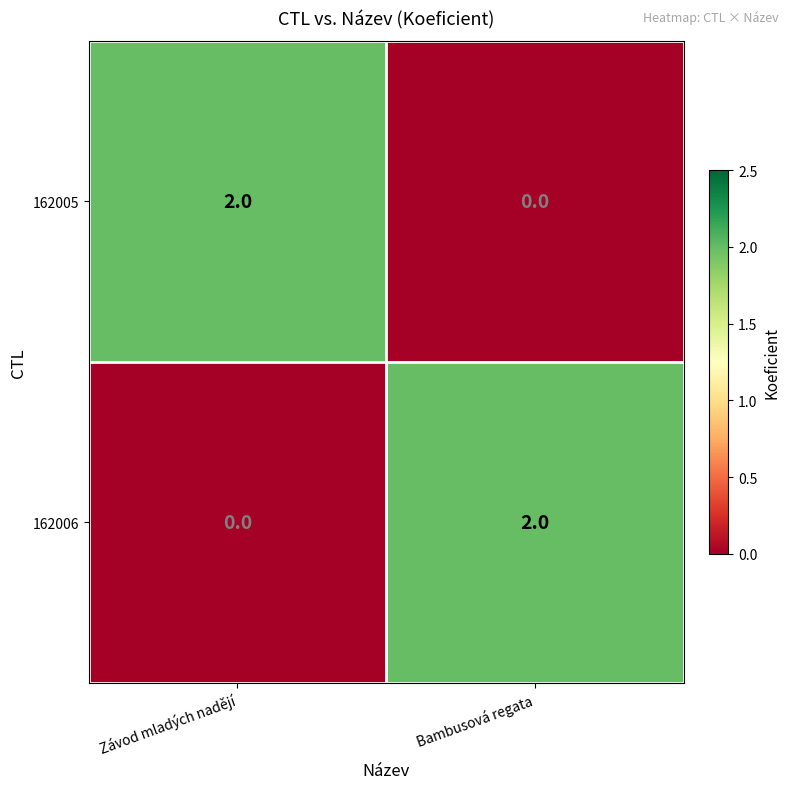

How many values in the 162005 series are below 2?

1